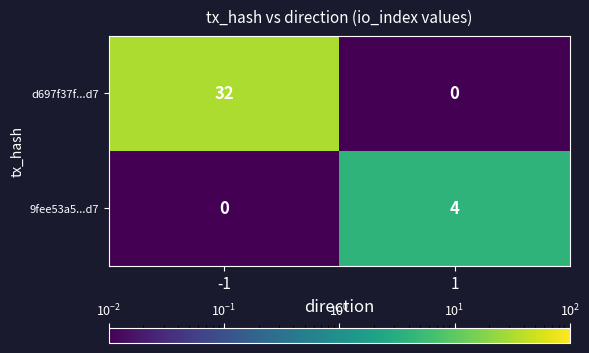

List the series in order of their peak value, lowest first.

9fee53a5...d7, d697f37f...d7